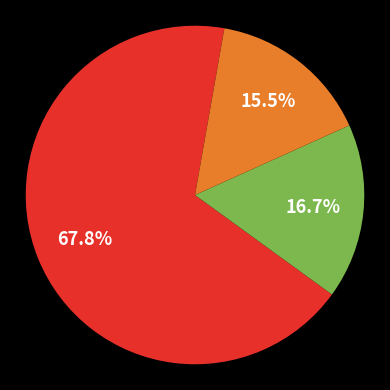

Is there any slice that represents more than half of the pie?

Yes